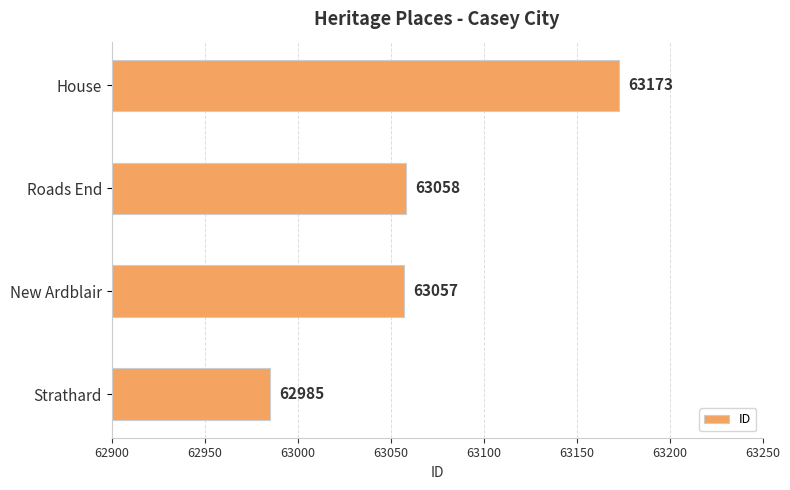

The value at Strathard is 62985. True or false?

True